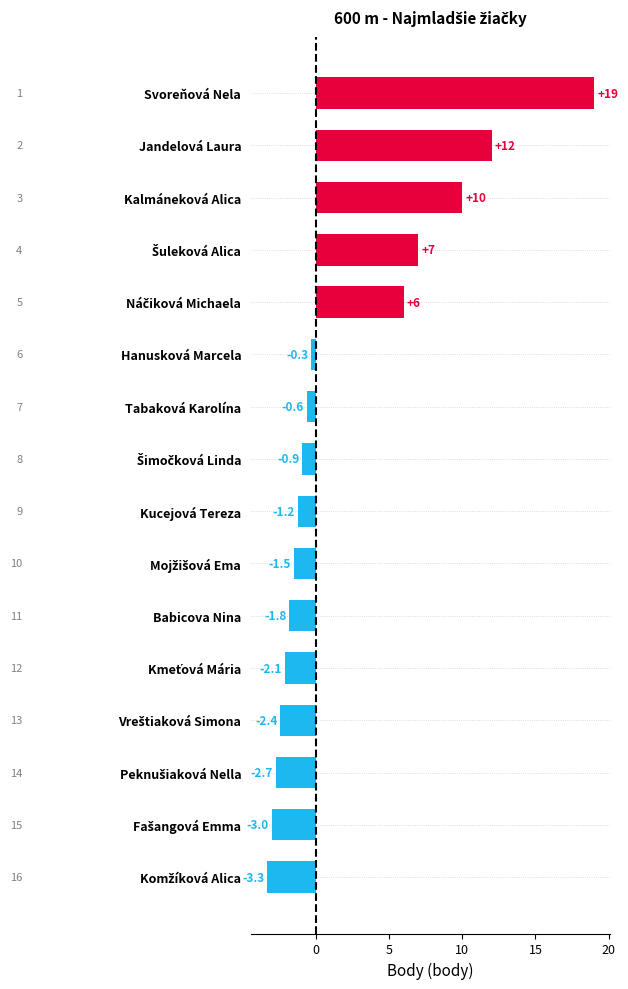

What is the average value?

2.1